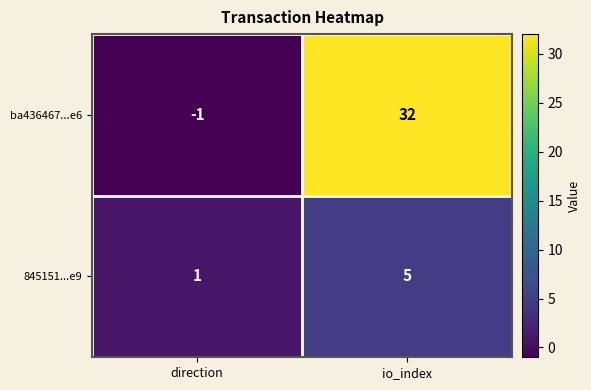

Which series has the largest total across all categories?

ba436467...e6